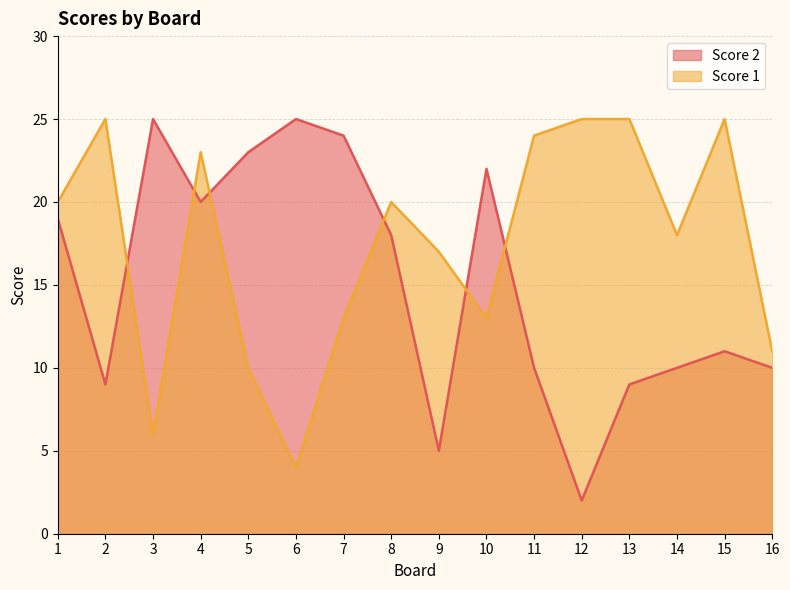

What is the approximate value of Score 1 at 16, to the nearest 10?

10